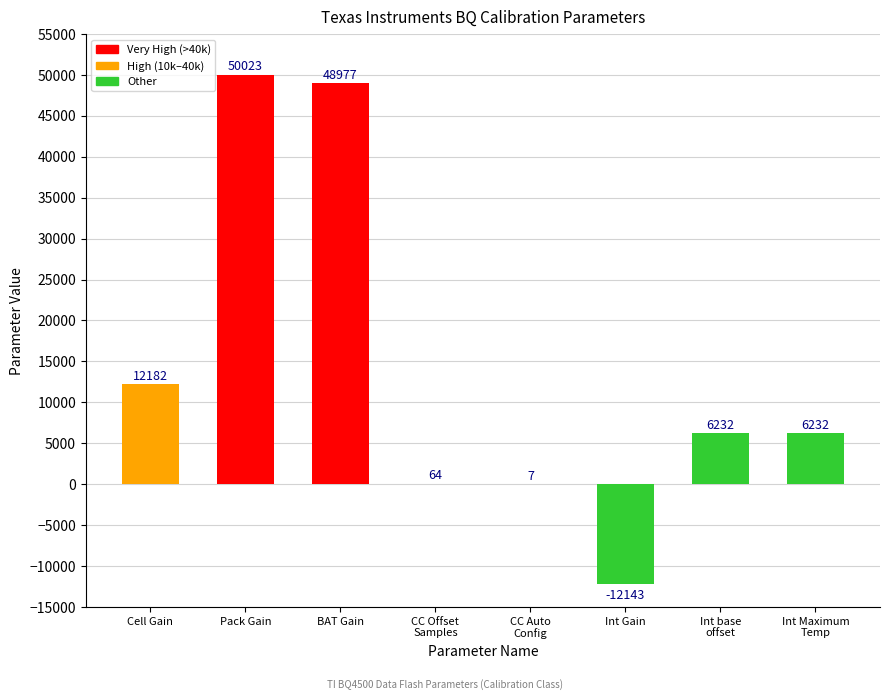

At which label does the data first exceed 6232?

Cell Gain